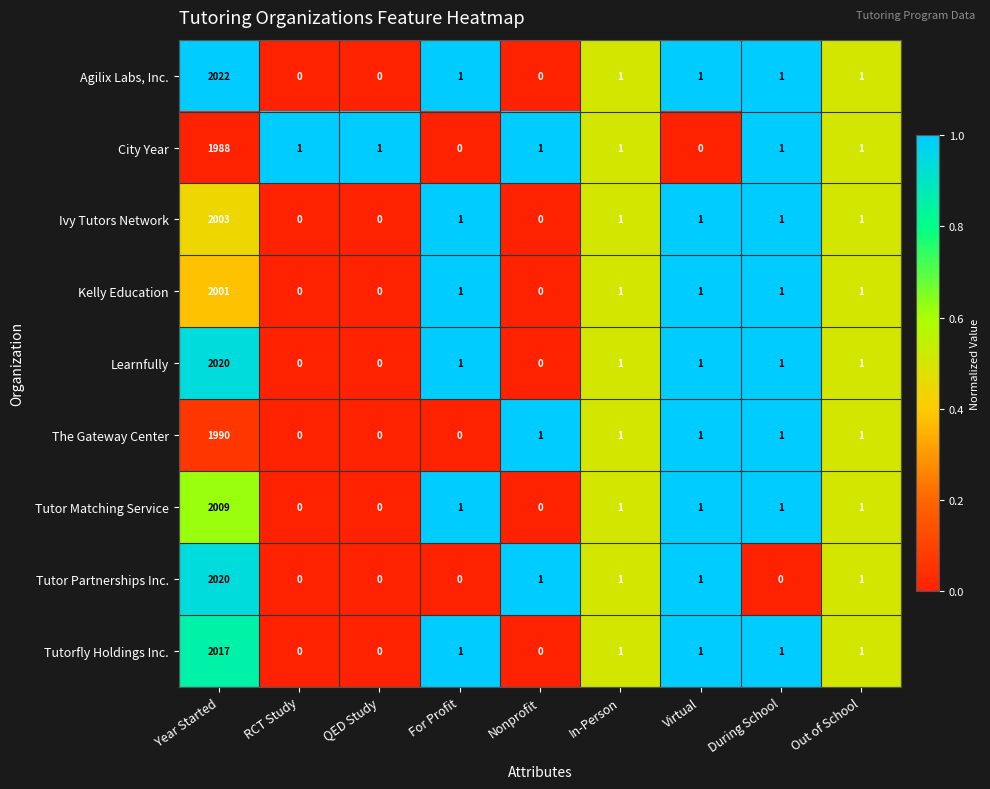

What is the average value of the Kelly Education series?

223